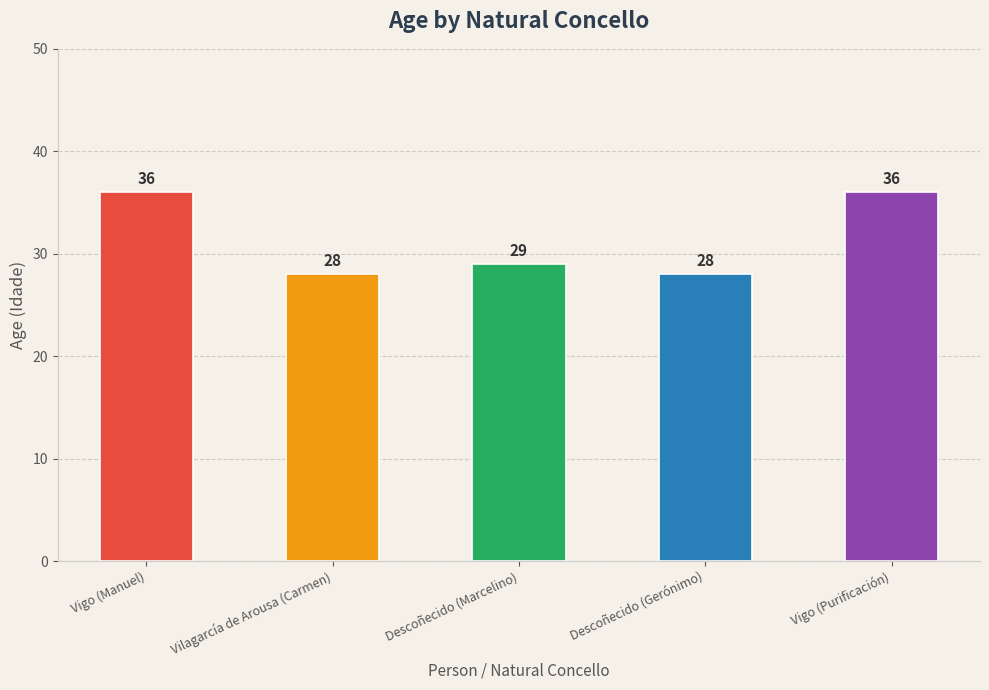

Count the values in the range 28 to 36.

5